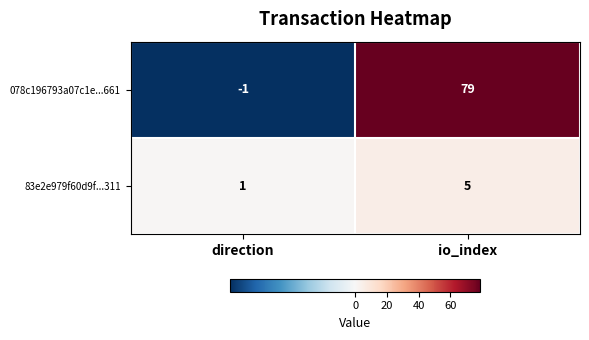

The value of 078c196793a07c1e...661 at io_index is 79. True or false?

True